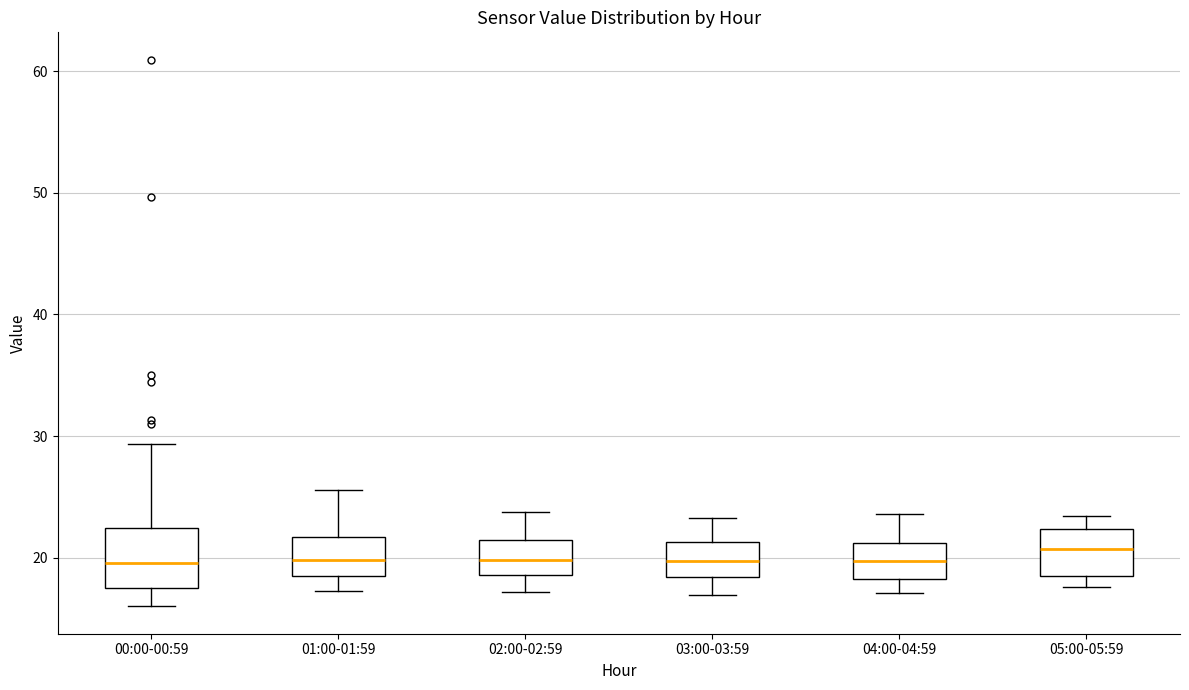

Reading left to right, read every box against the y-axis: the position of its median line, the range the box covers, and the ends of its whiskers. The values are not printed on the chart, so give them approximately, as read against the axis.

00:00-00:59: median 20, box 18 to 22, whiskers 16 to 29
01:00-01:59: median 20, box 18 to 22, whiskers 17 to 26
02:00-02:59: median 20, box 19 to 21, whiskers 17 to 24
03:00-03:59: median 20, box 18 to 21, whiskers 17 to 23
04:00-04:59: median 20, box 18 to 21, whiskers 17 to 24
05:00-05:59: median 21, box 18 to 22, whiskers 18 (just below the box's lower edge) to 23